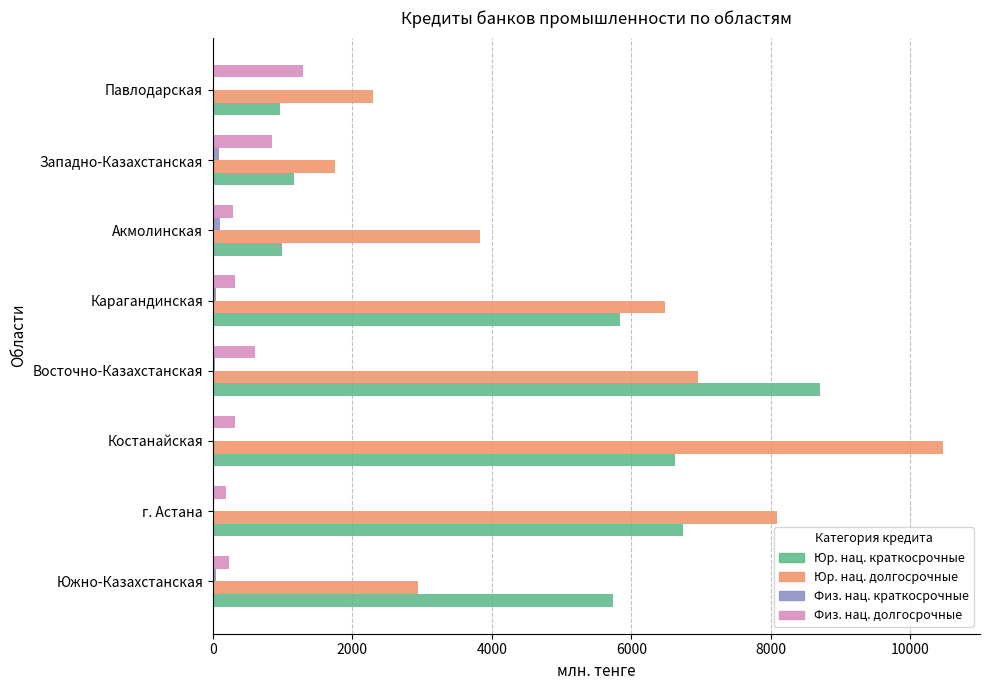

Between Костанайская and Карагандинская, which series saw the biggest shift?

Юр. нац. долгосрочные